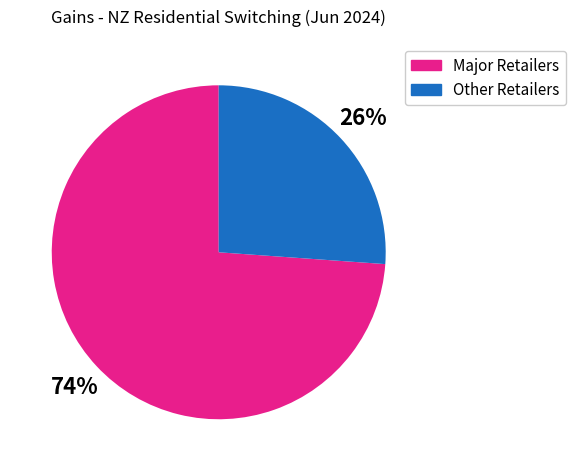

To the nearest percent, what is the average slice percentage?

50%